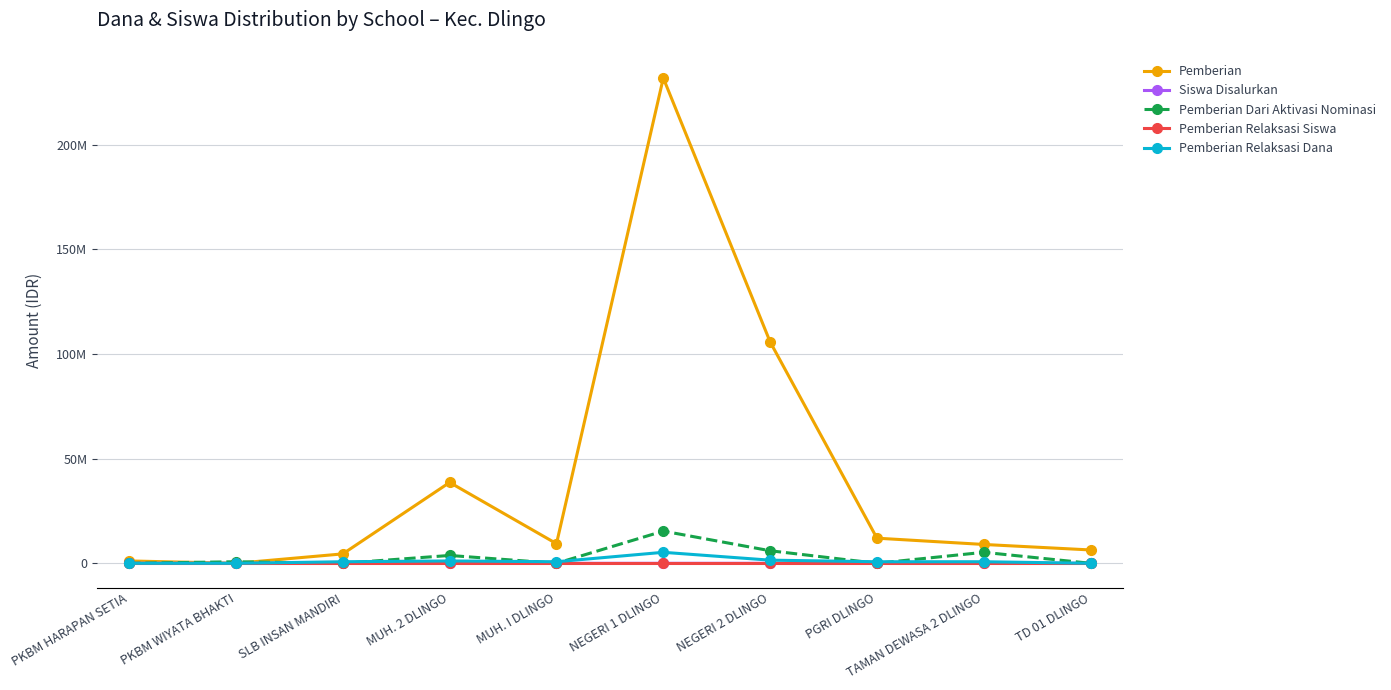

Rank the series at PKBM WIYATA BHAKTI from highest to lowest value.

Pemberian Dari Aktivasi Nominasi, Siswa Disalurkan, Pemberian, Pemberian Relaksasi Siswa, Pemberian Relaksasi Dana